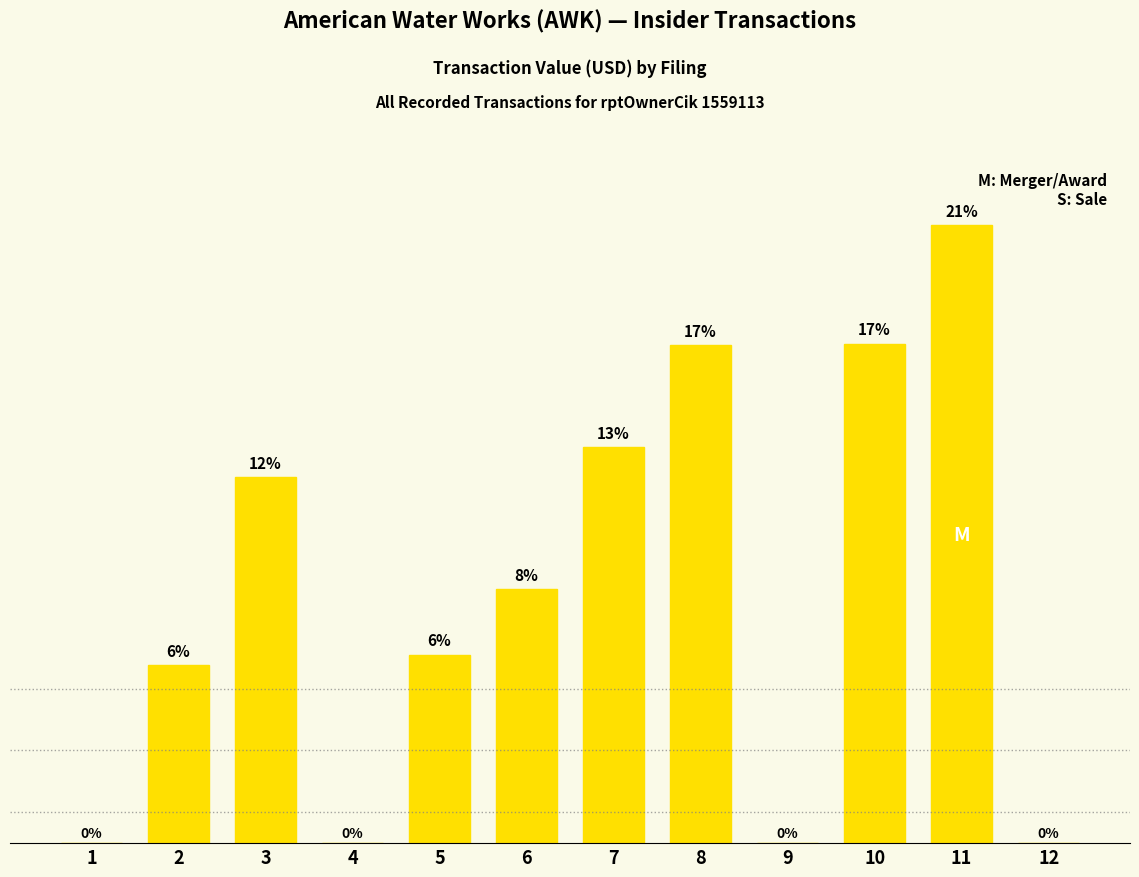

What is the change in value from 1 to 6?

+36171